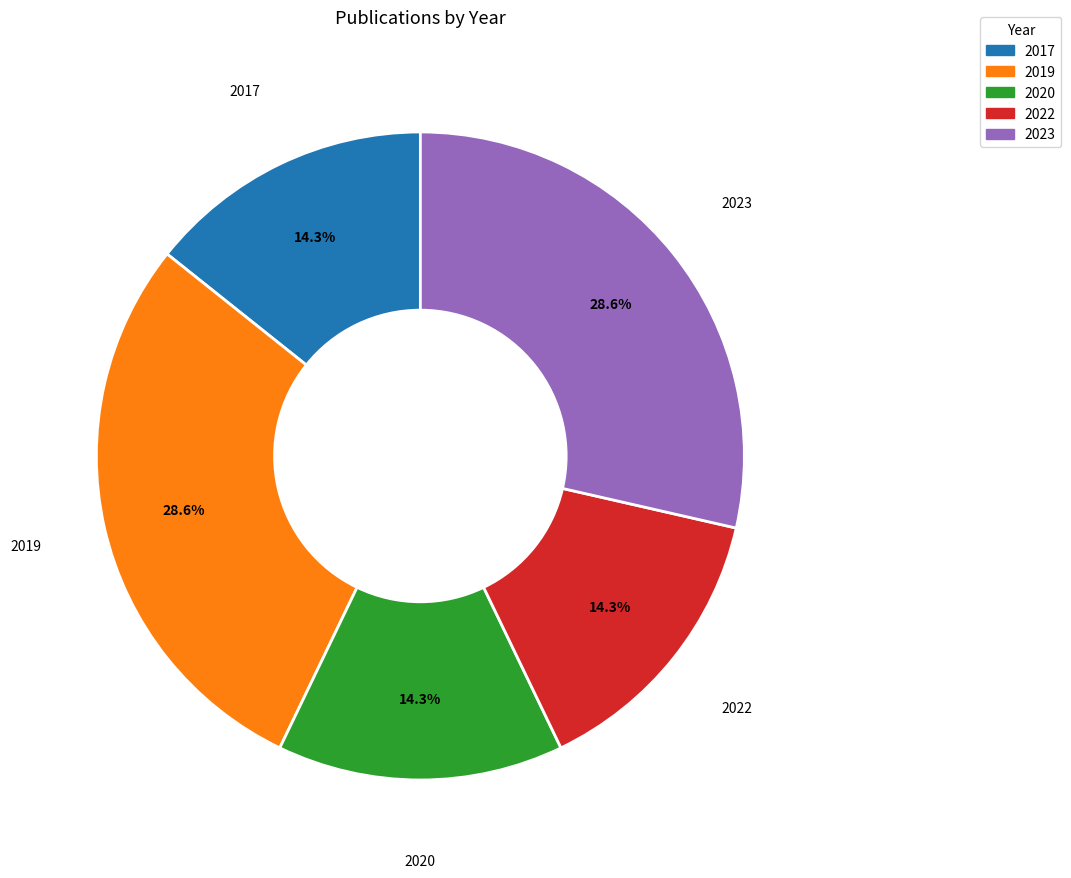

Does any single category account for the majority?

No